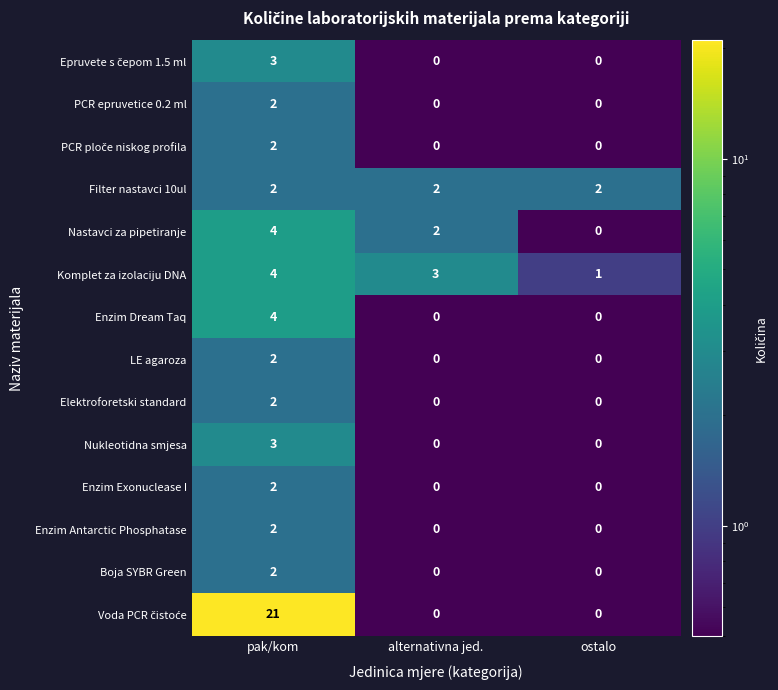

What is the minimum value shown in the chart?

0